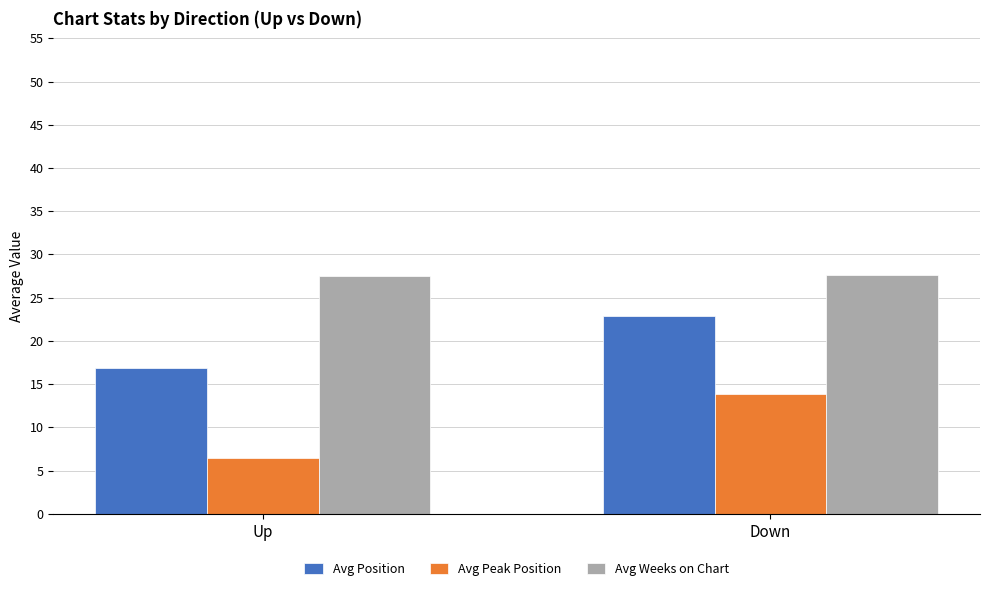

How many bars are there in each group?

3